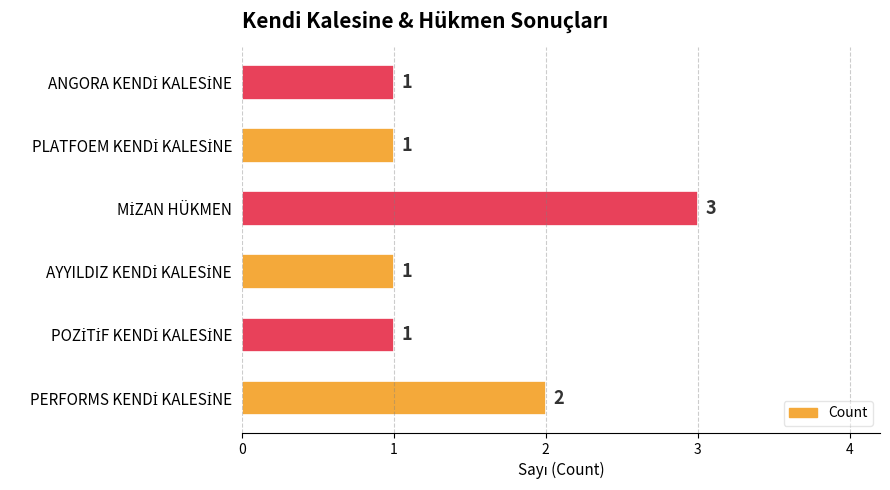

Reading top to bottom, what are all the values shown in this chart?

1	1	3	1	1	2